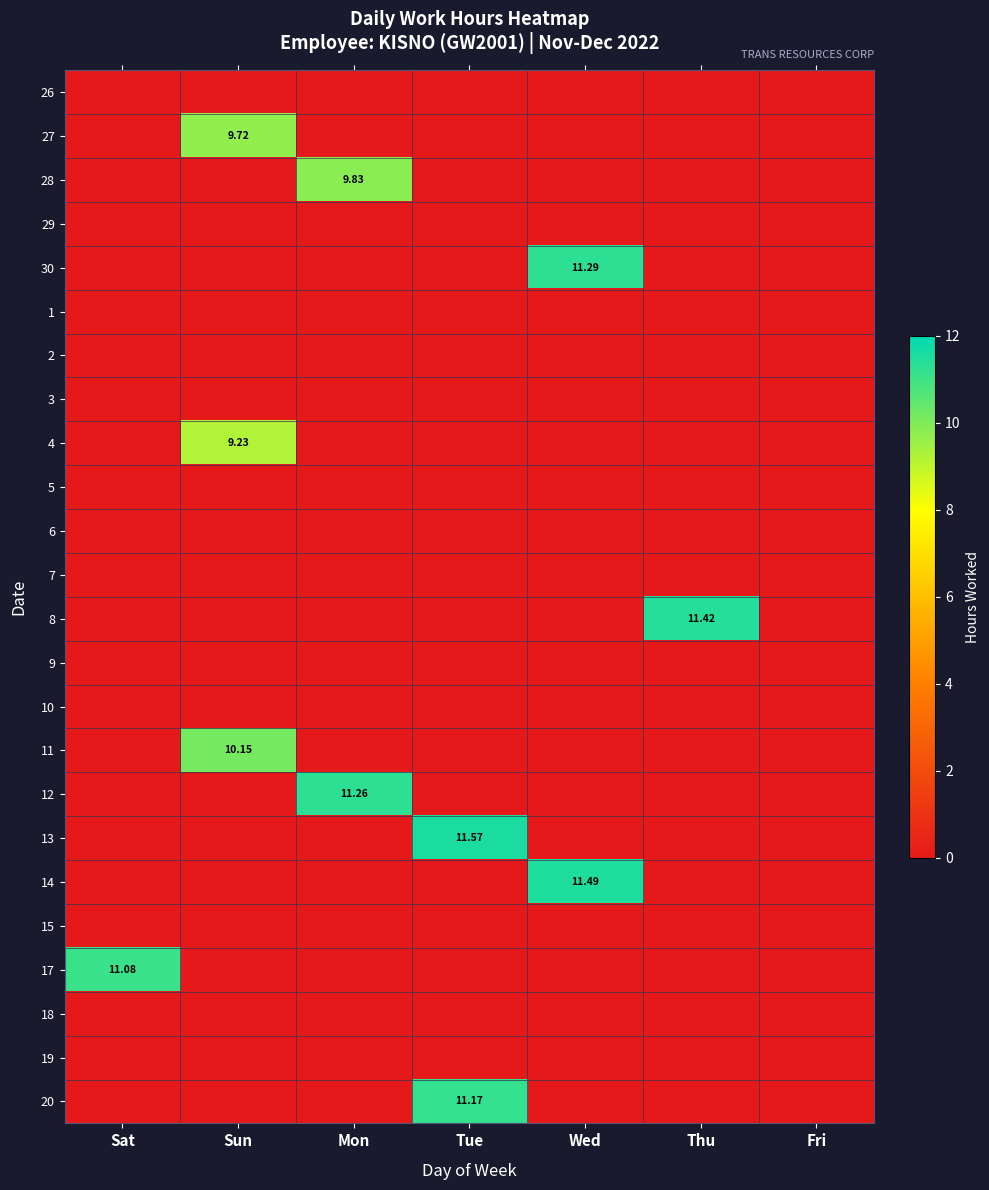

At which label does 18 reach its peak?

Sat